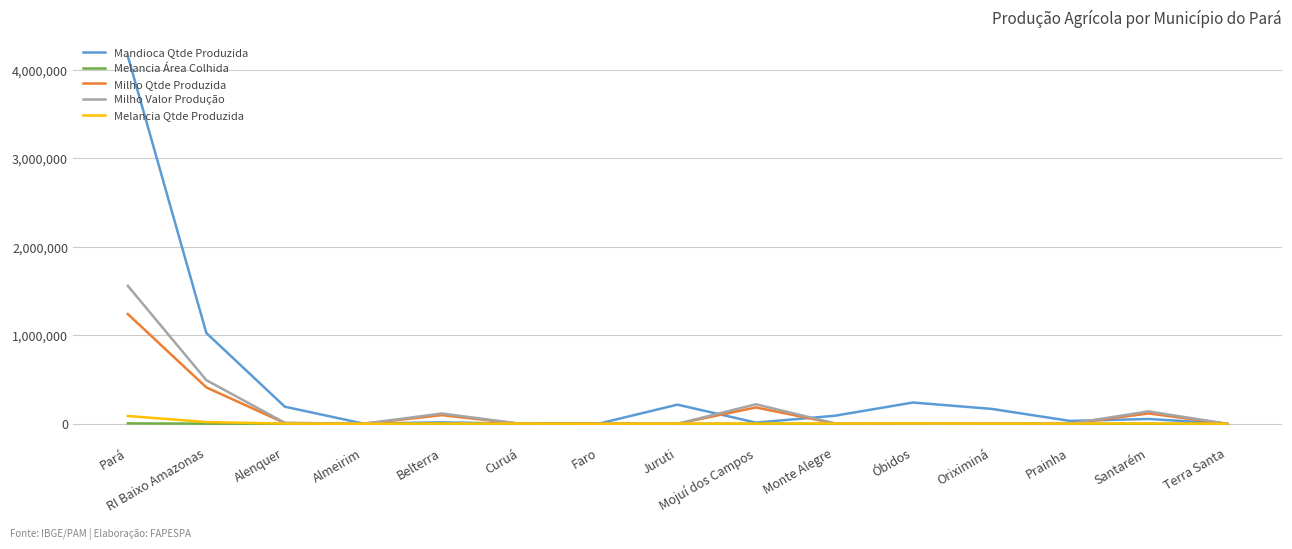

Which label corresponds to the largest value in the chart?

Pará